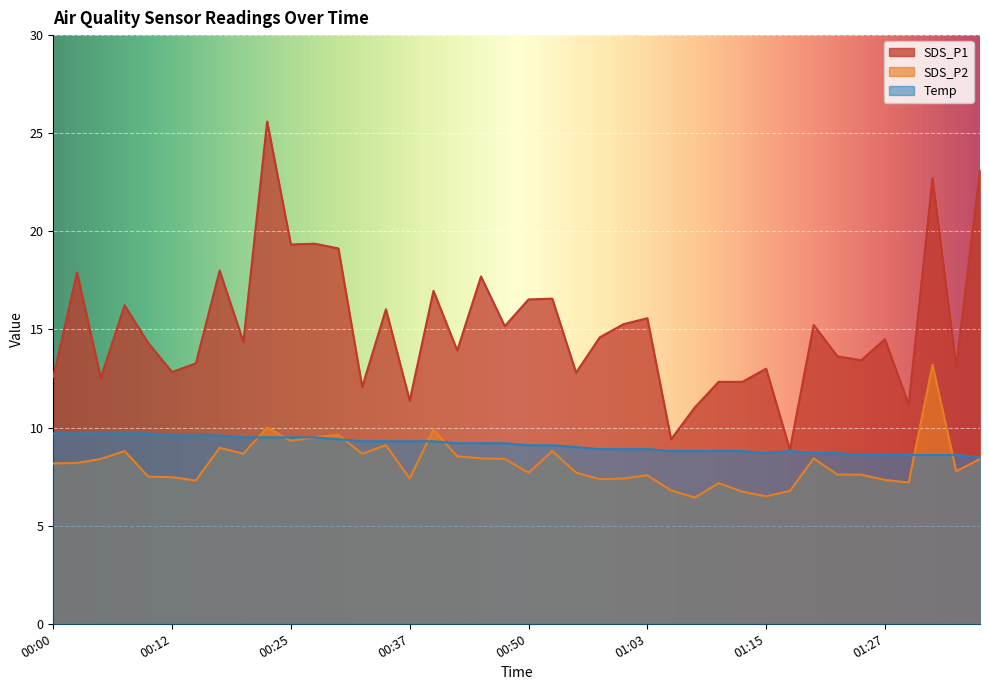

At which category does the chart reach its peak across all series?

00:22